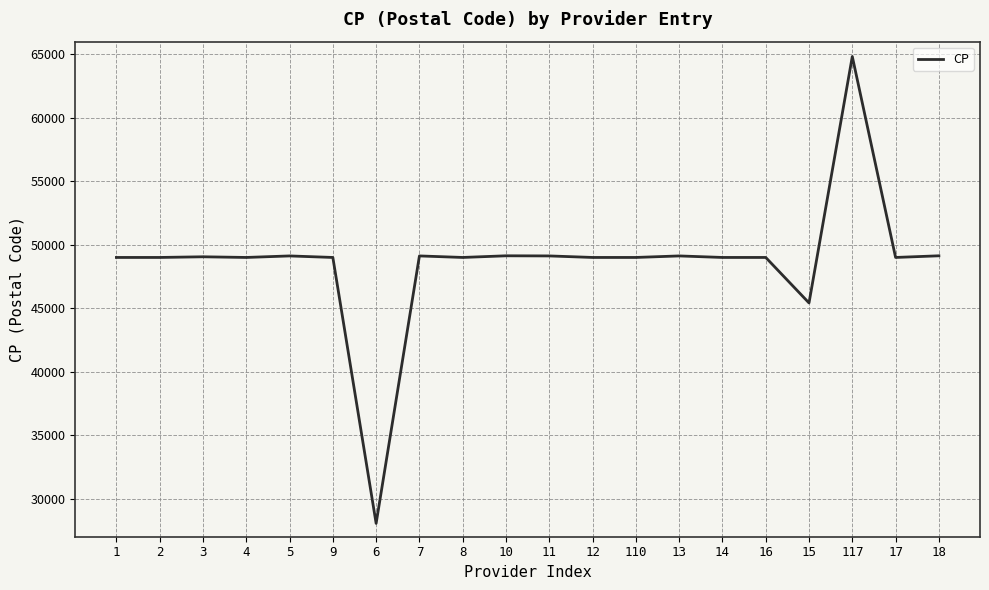

What is the difference between the maximum and minimum values?

36780